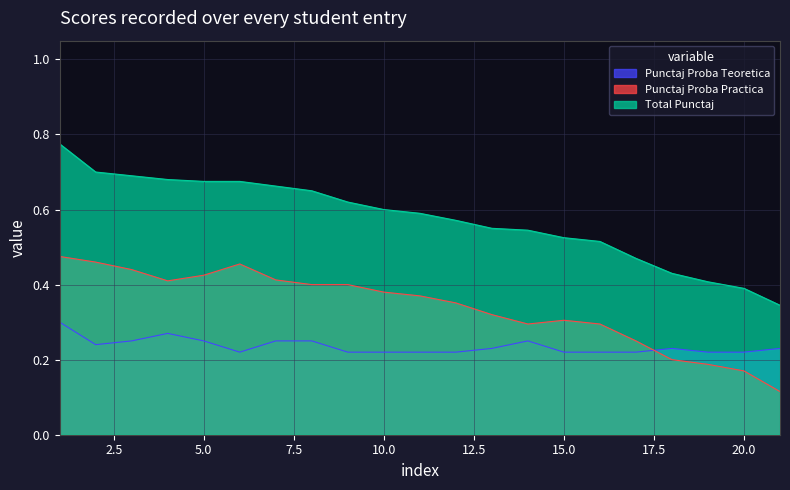

What is the sum of all Punctaj Proba Teoretica values?

5.0